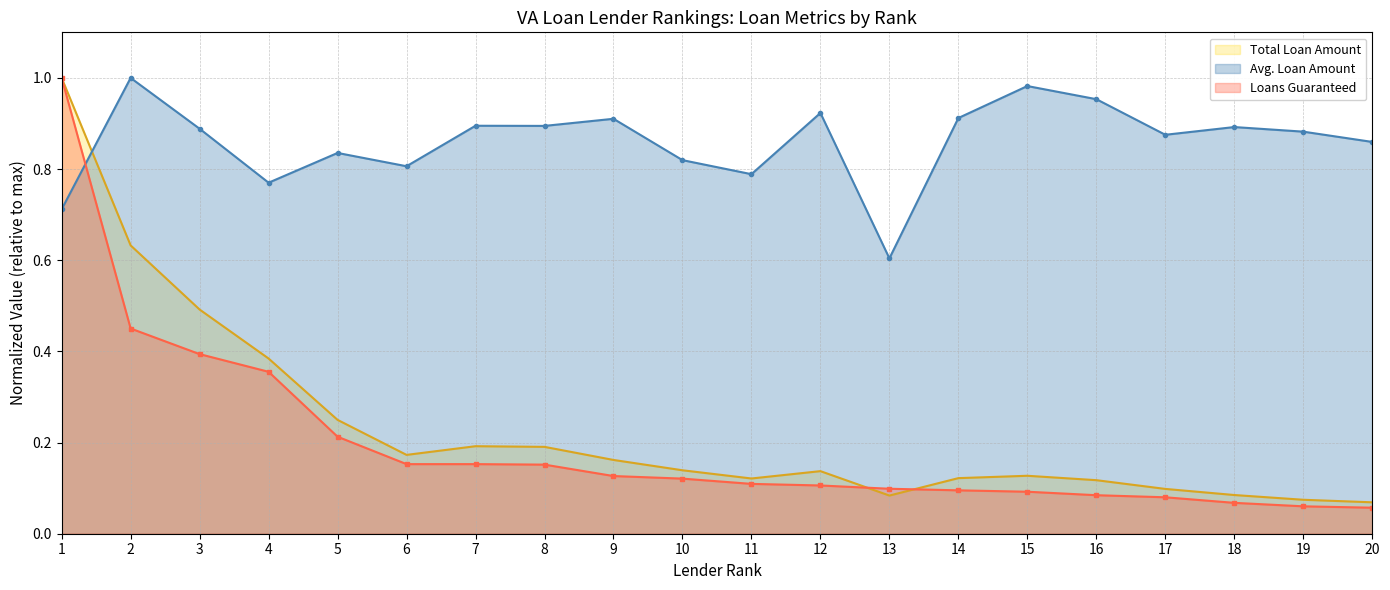

Which label corresponds to the largest value in the chart?

1